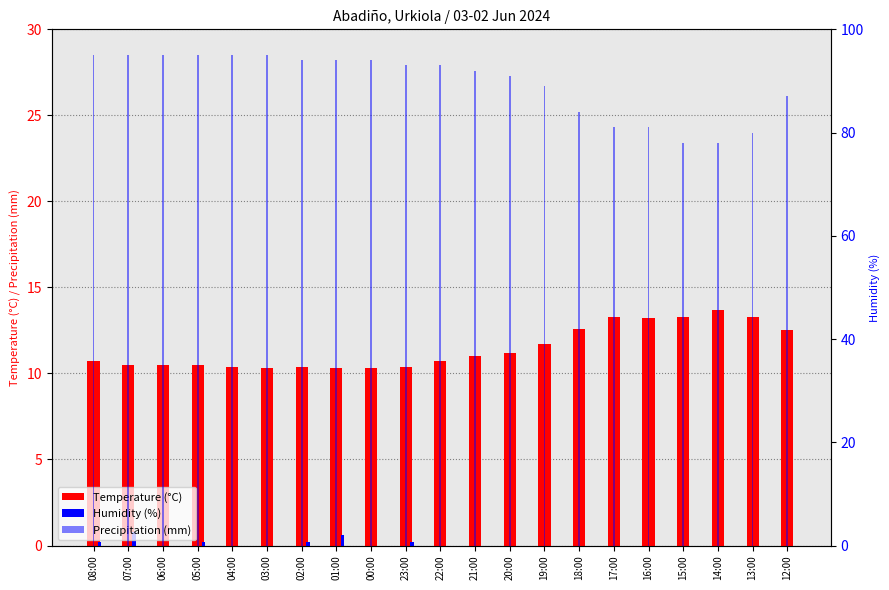

Rank the series at 05:00 from lowest to highest value.

Precipitation (mm), Temperature (°C), Humidity (%)